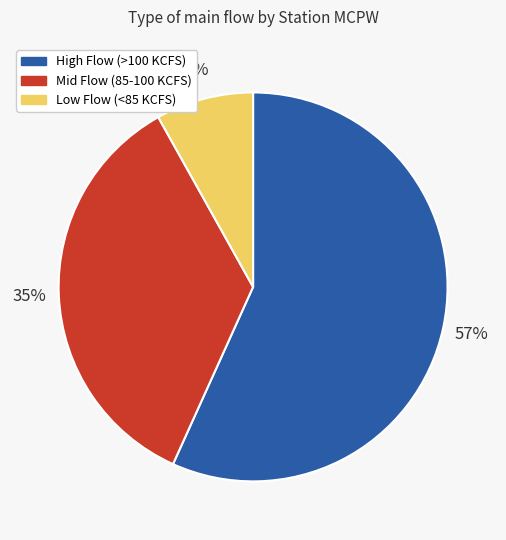

Is there any slice that represents more than half of the pie?

Yes